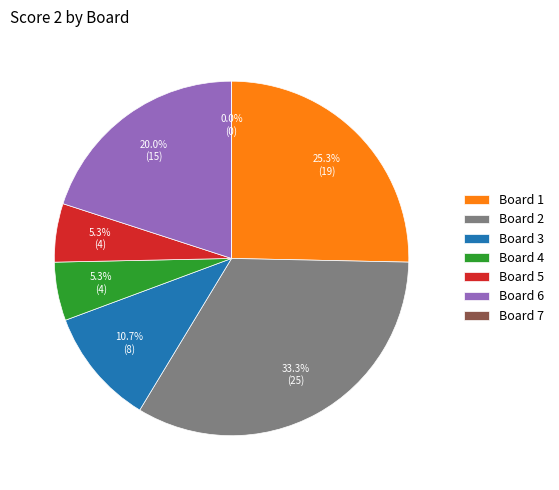

What percentage is the Board 2 slice, to the nearest percent?

33%